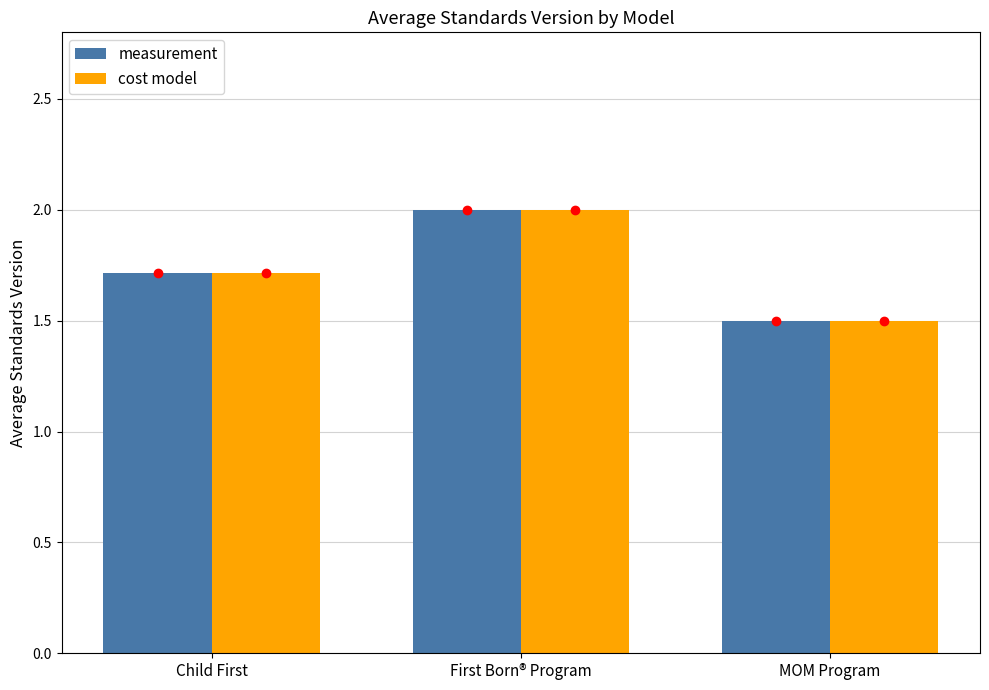

How many bars are there in each group?

2